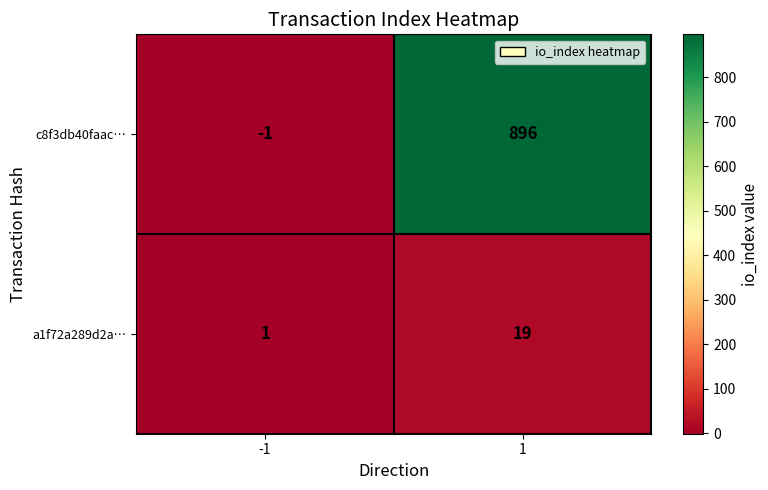

What is the difference between the c8f3db40faac… values at -1 and 1?

897